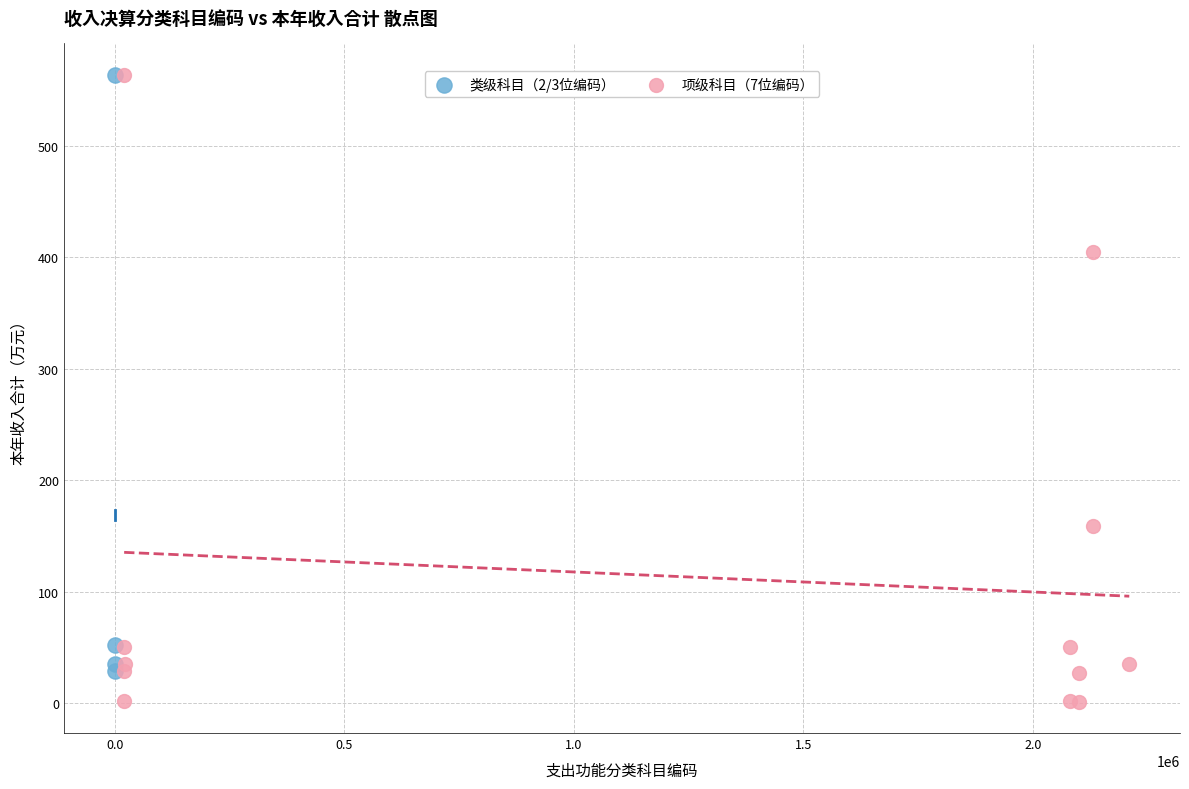

Which series reaches the minimum Y coordinate?

项级科目（7位编码）